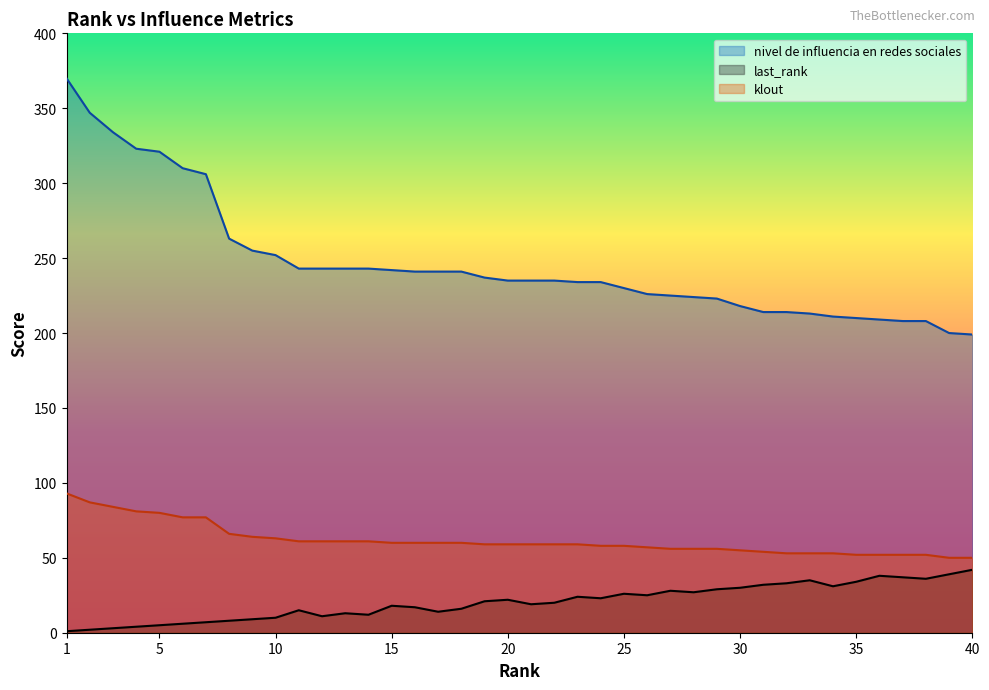

What is the difference between the maximum and minimum values in the nivel de influencia en redes sociales series?

171